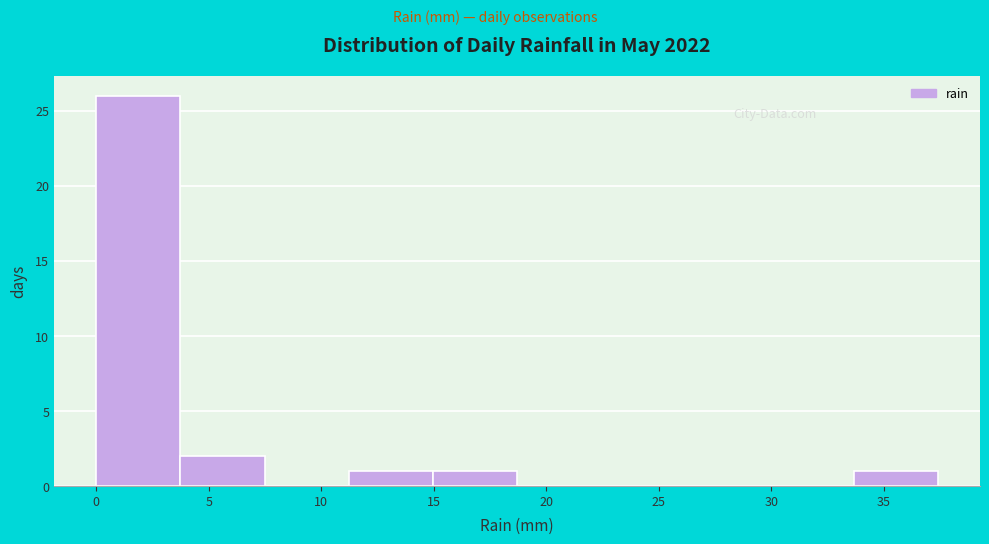

Over which range of the x-axis is the bar tallest?

0.0 to 3.5